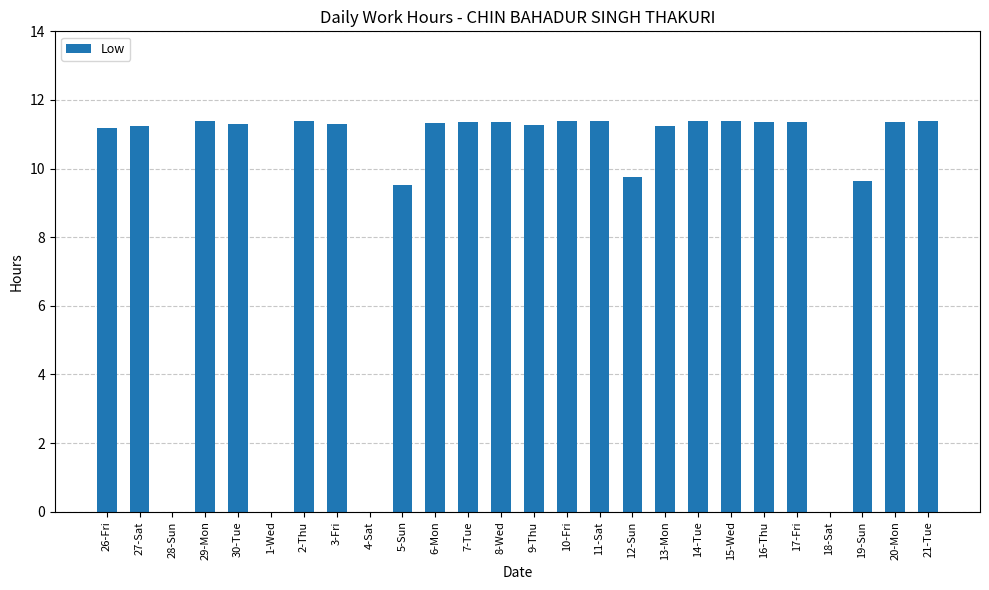

How many values exceed 11?

19